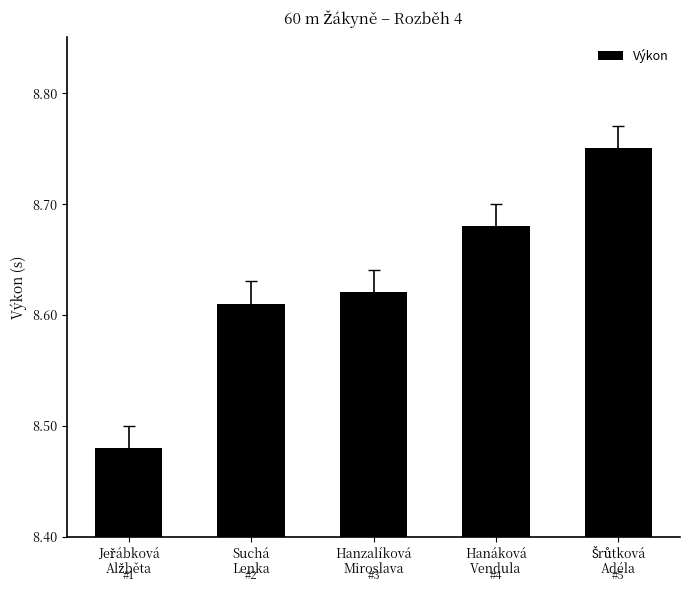

Are the bars grouped side by side (vs. stacked)?

No